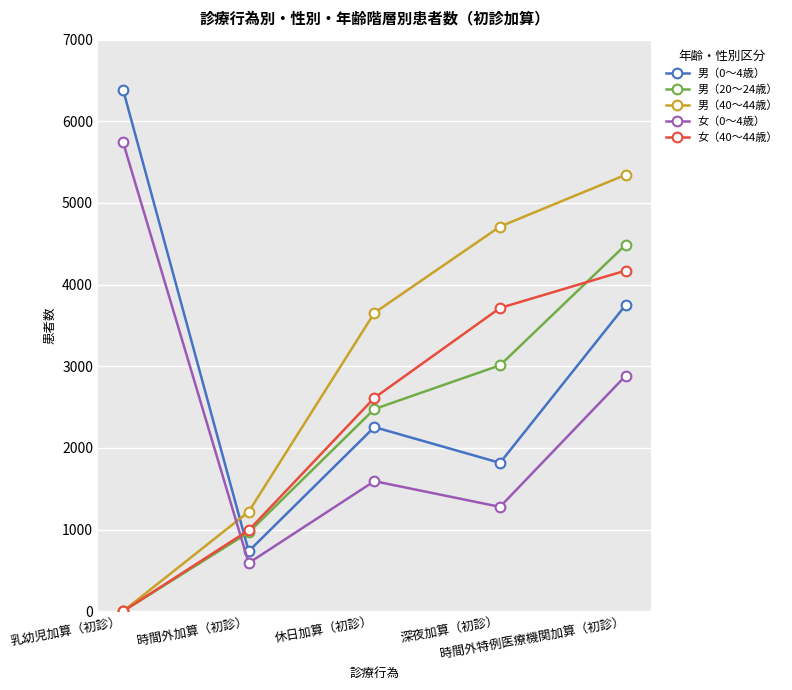

What position from the left is 時間外加算（初診）?

2